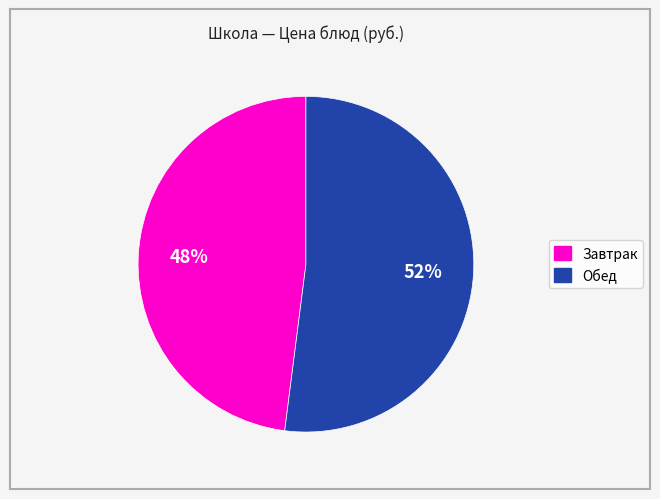

Count the number of slices in the pie.

2